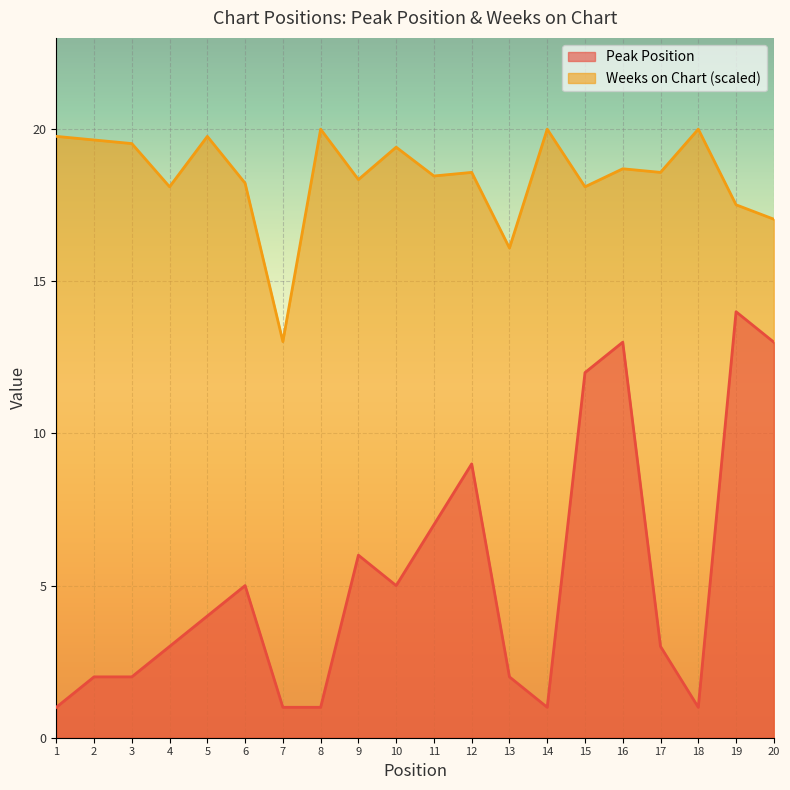

True or false: Peak Position and Weeks on Chart cross at least once.

False